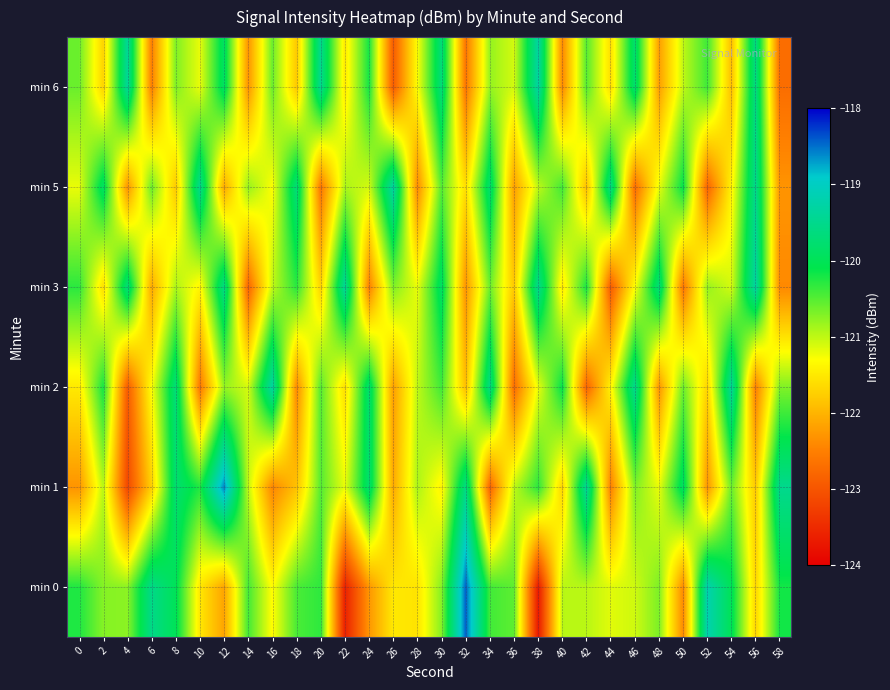

How many categories are shown in the chart?

30